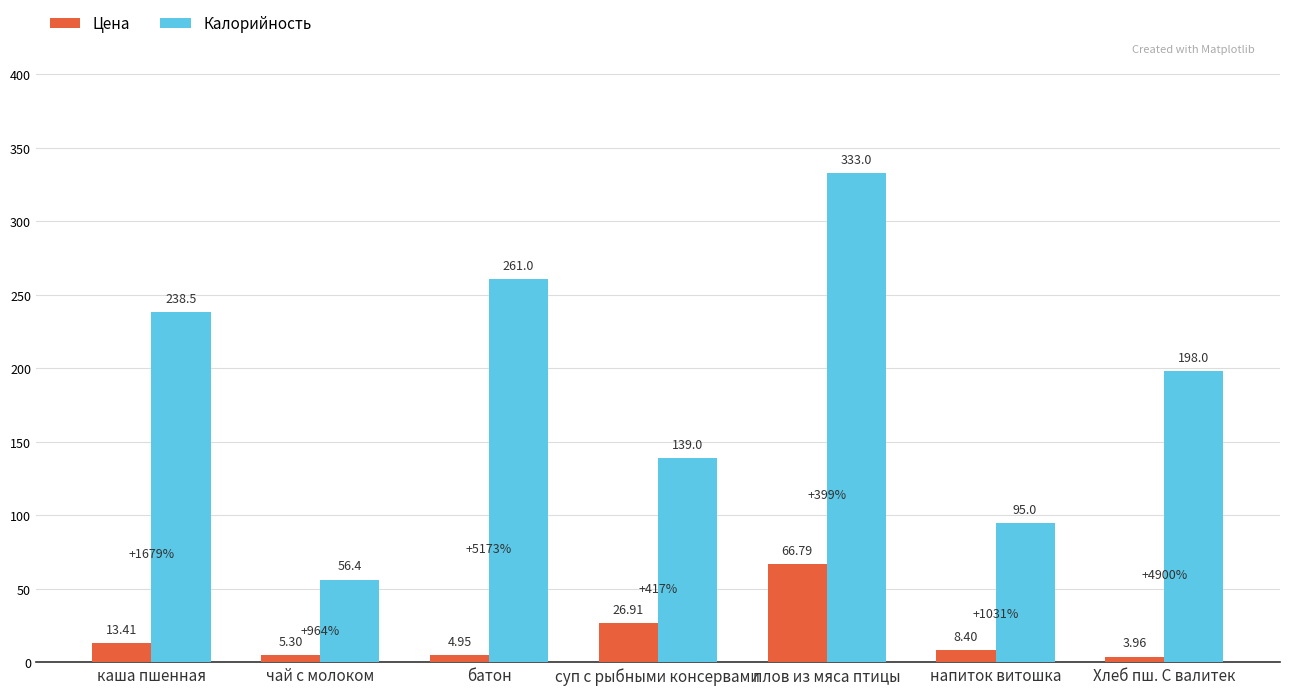

At how many categories does at least one series exceed 229?

3